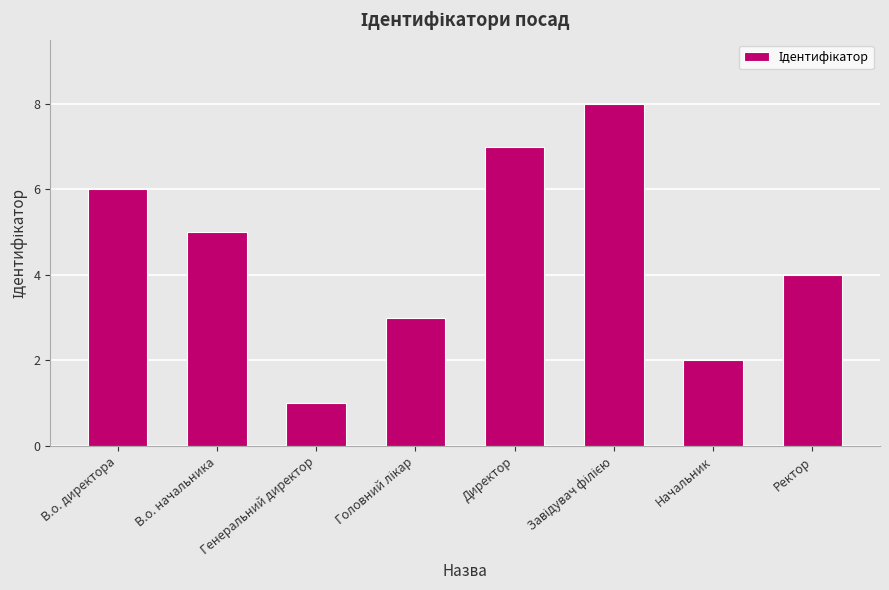

True or false: the data shows 1 at Генеральний директор.

True